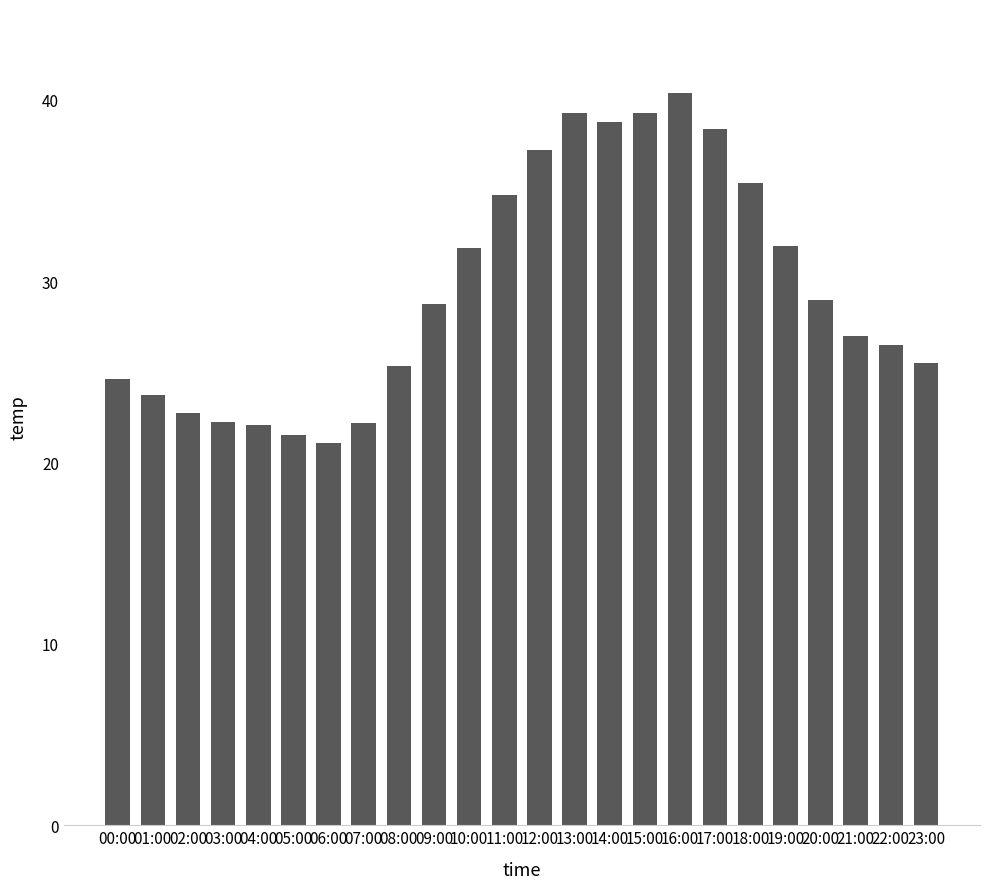

The chart shows a value of 13.4 at 06:00. True or false?

False